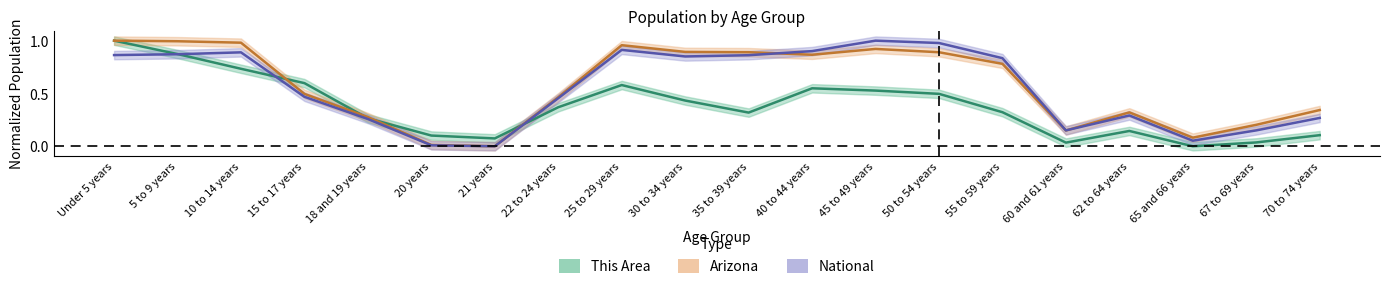

How many lines are shown in the chart?

3